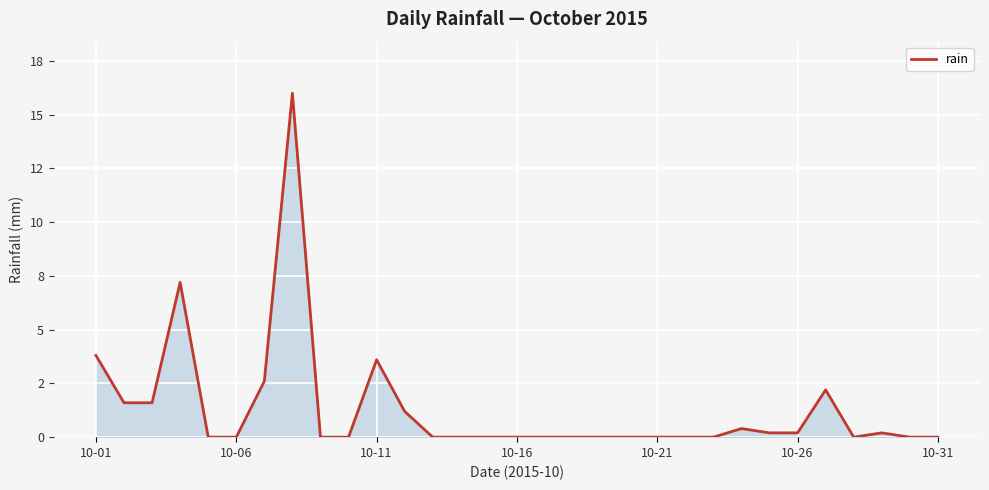

What is the sum of all values?

40.8